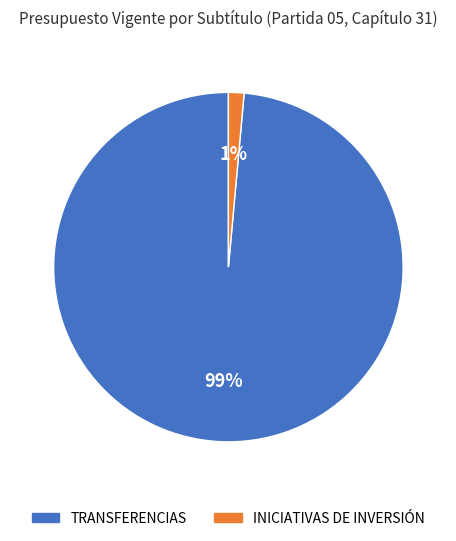

To the nearest percent, what is the average slice percentage?

50%